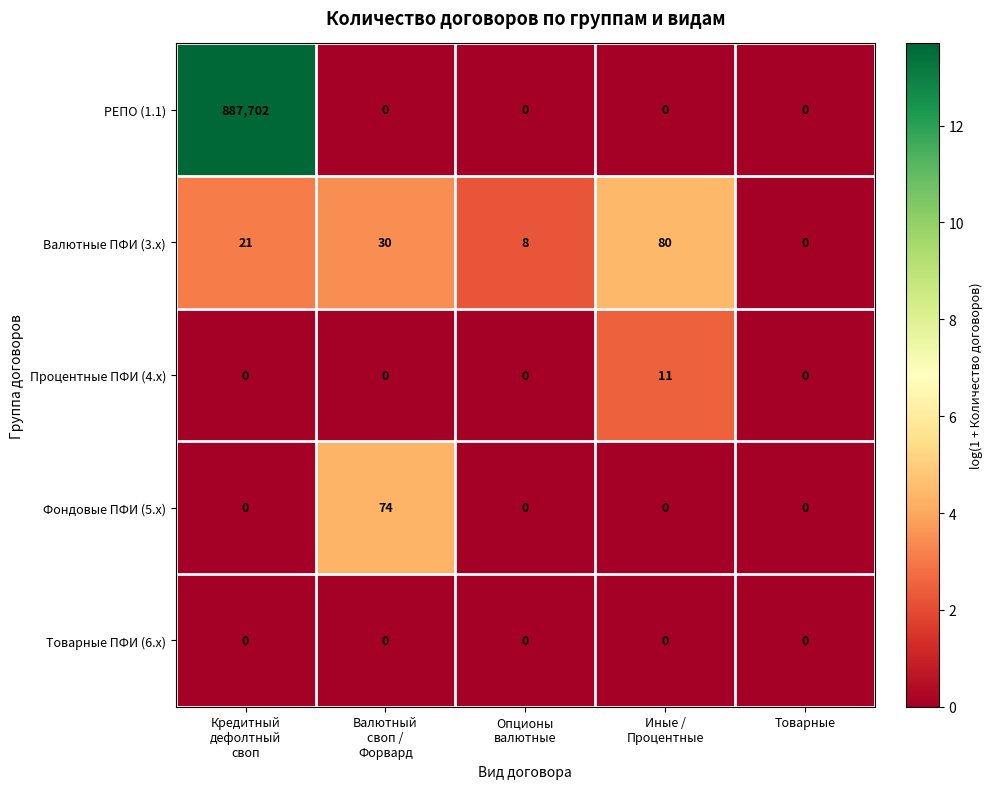

Reading right to left, list all the values displayed in this chart.

РЕПО (1.1): 0	0	0	0	887702
Валютные ПФИ (3.x): 0	80	8	30	21
Процентные ПФИ (4.x): 0	11	0	0	0
Фондовые ПФИ (5.x): 0	0	0	74	0
Товарные ПФИ (6.x): 0	0	0	0	0